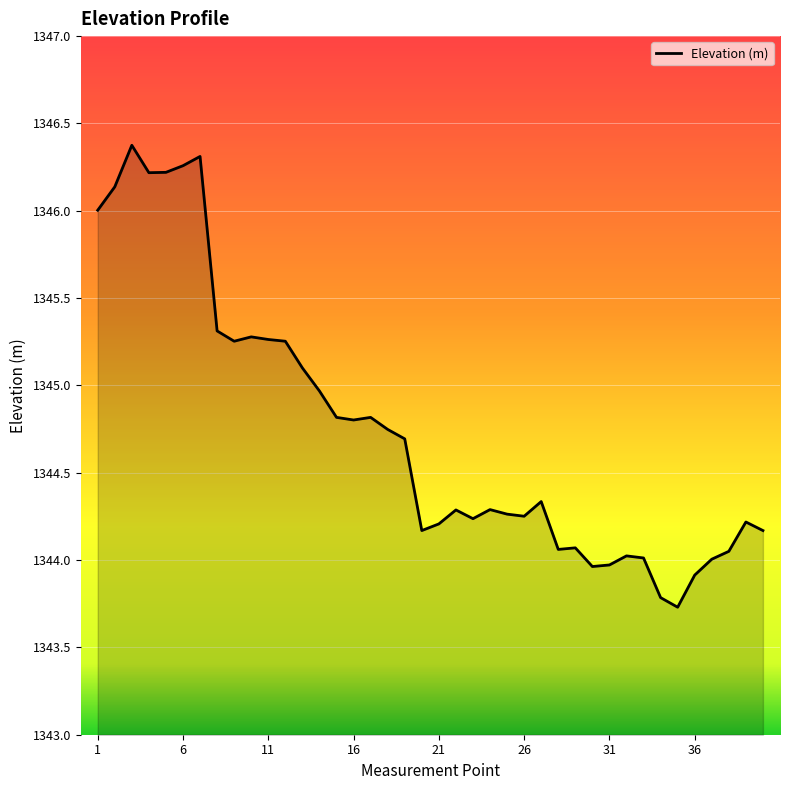

How many lines are shown in the chart?

1